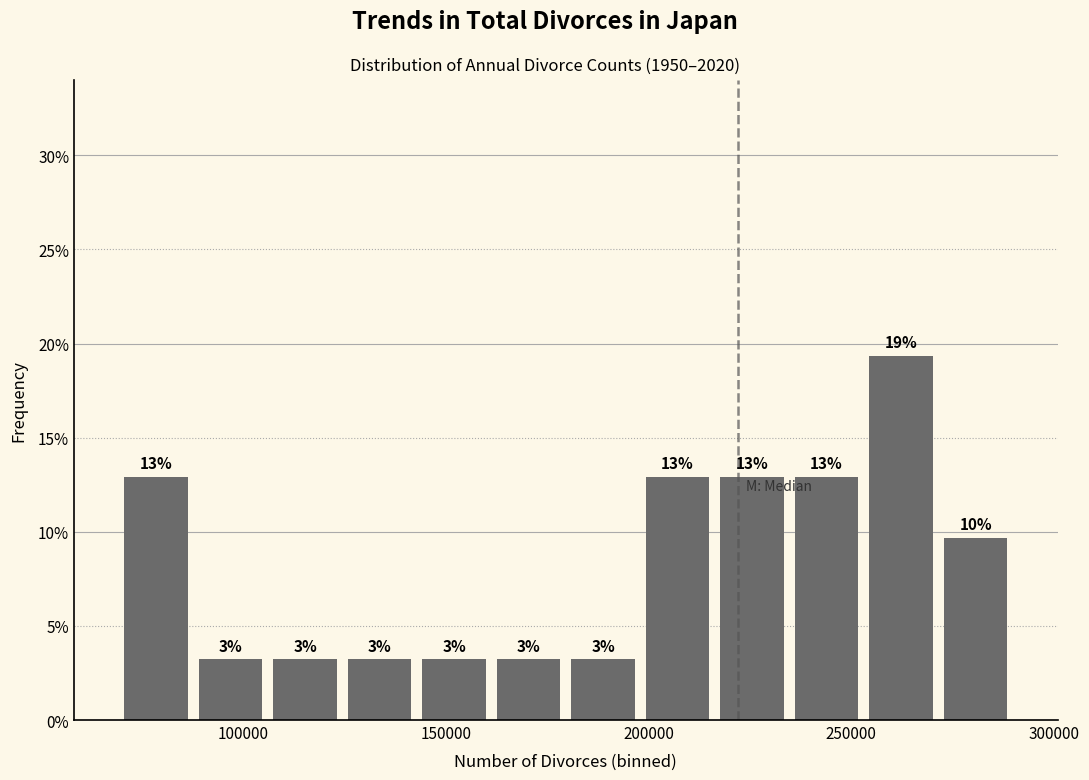

Around what value on the x-axis is the tallest bar? Give the approximate position of its centre, as read against the axis.

260000